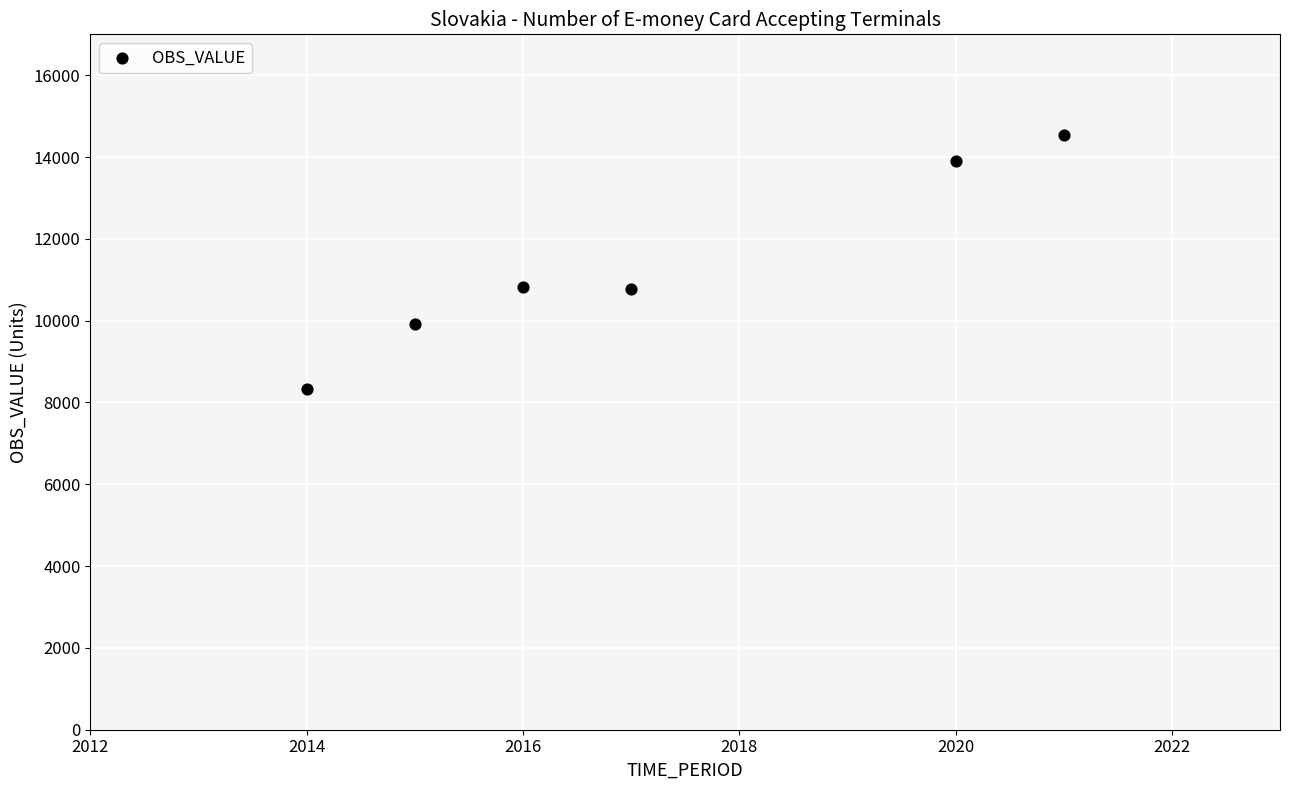

What is the average Y value?

11378.9